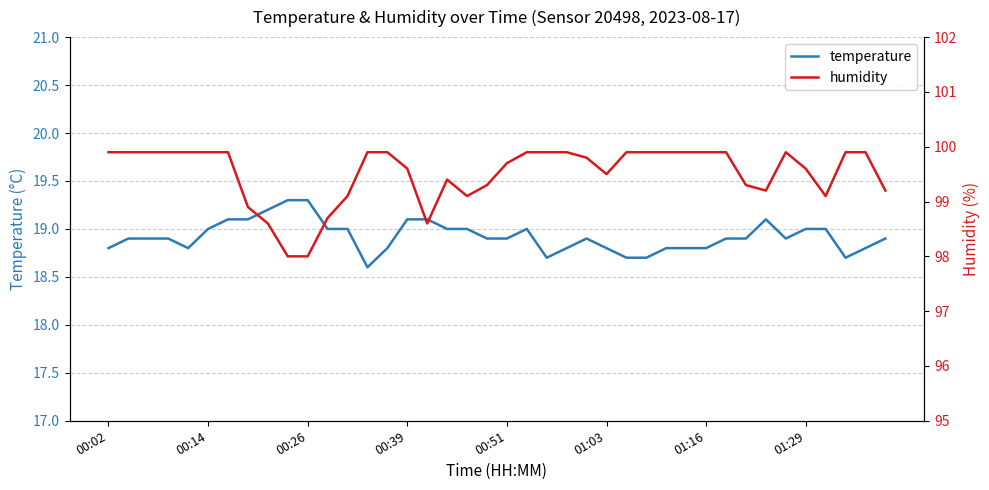

Which series has the widest spread of values?

humidity